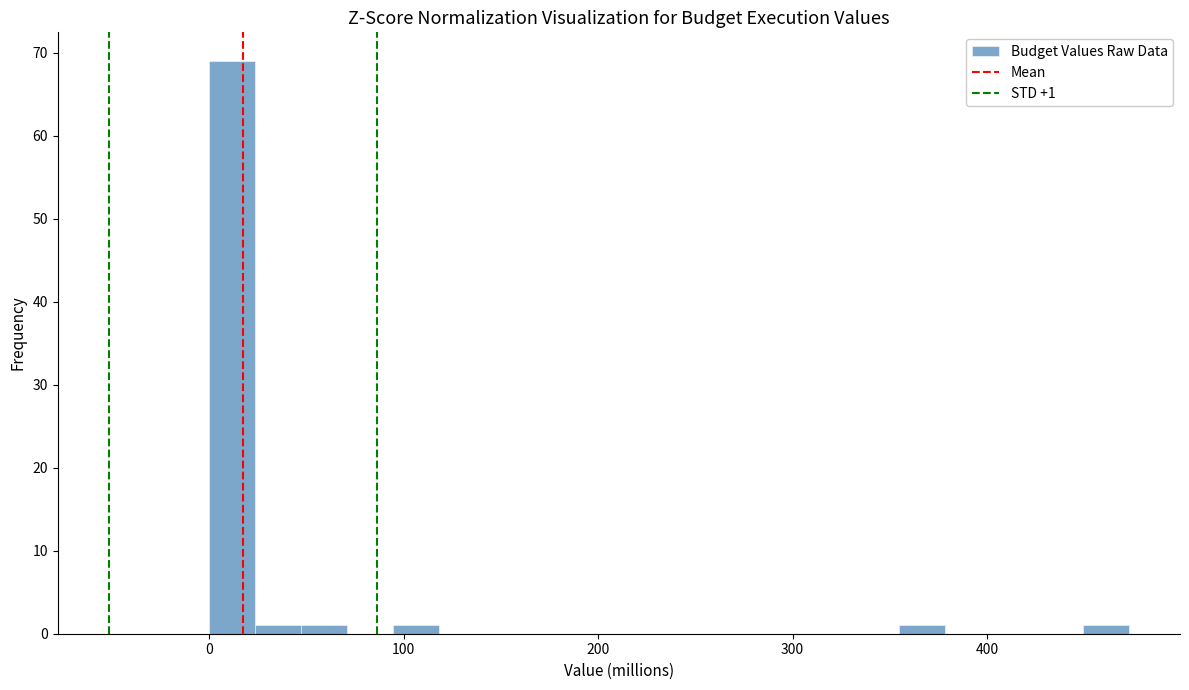

Around what value on the x-axis is the tallest bar? Give the approximate position of its centre, as read against the axis.

10